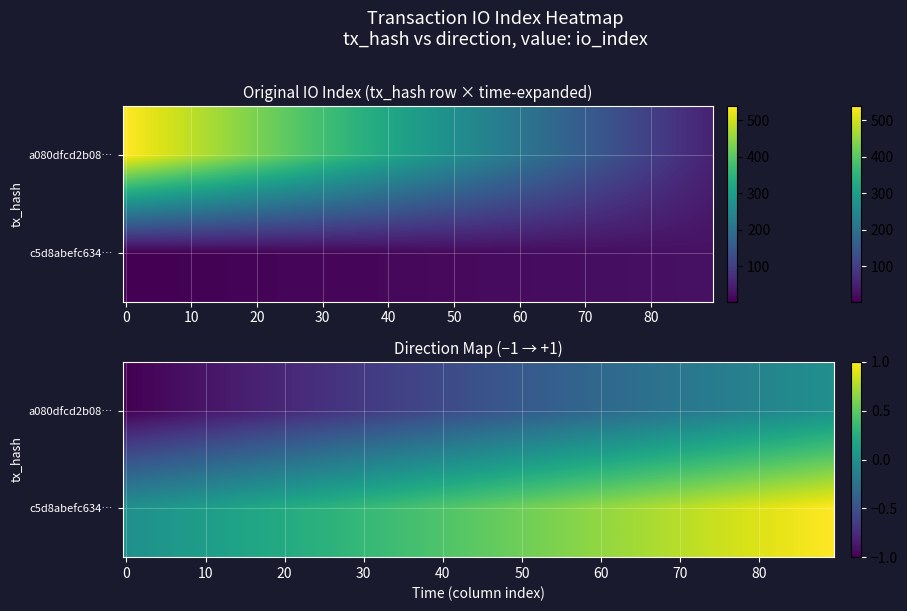

Reading left to right, what are all the values shown in this chart?

a080dfcd2b087229ed18f81bc74b9ee6c48c6d6: -1	538
c5d8abefc6348ea8cd8fa07d749080c12d75861: 1	27